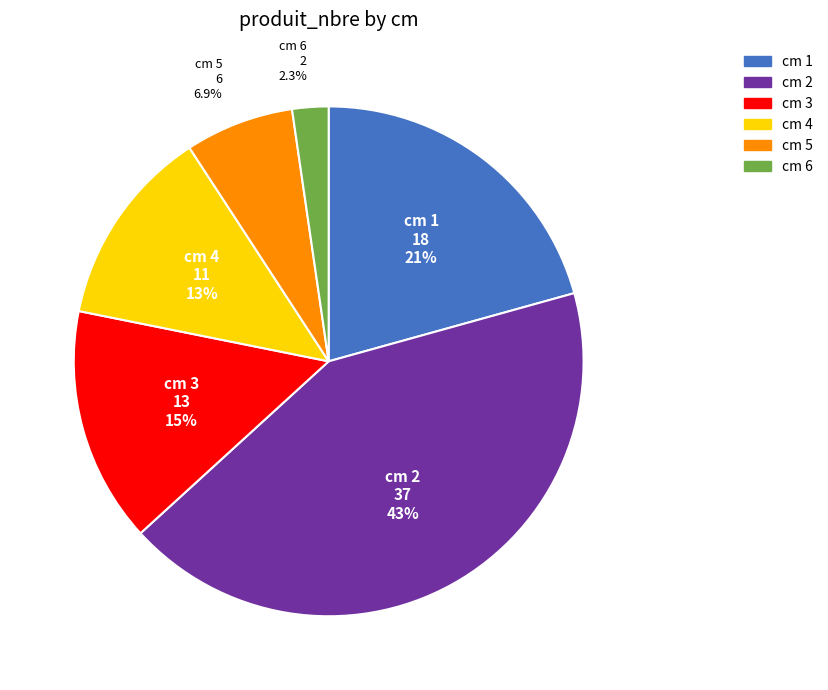

Does any single category account for the majority?

No